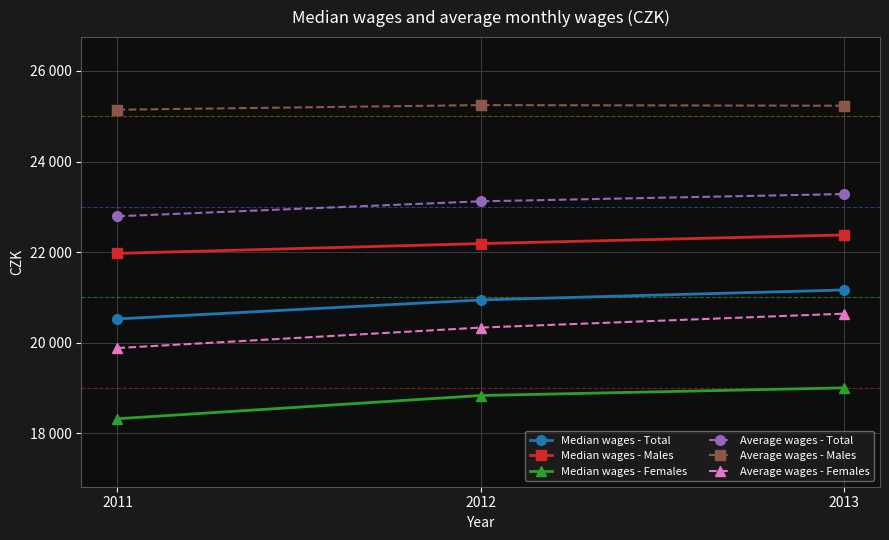

Reading left to right, transcribe all the data shown in this chart.

Median wages - Total: 20527	20946	21166
Median wages - Males: 21973	22189	22380
Median wages - Females: 18325	18837	19006
Average wages - Total: 22792	23122	23282
Average wages - Males: 25143	25245	25231
Average wages - Females: 19885	20336	20643